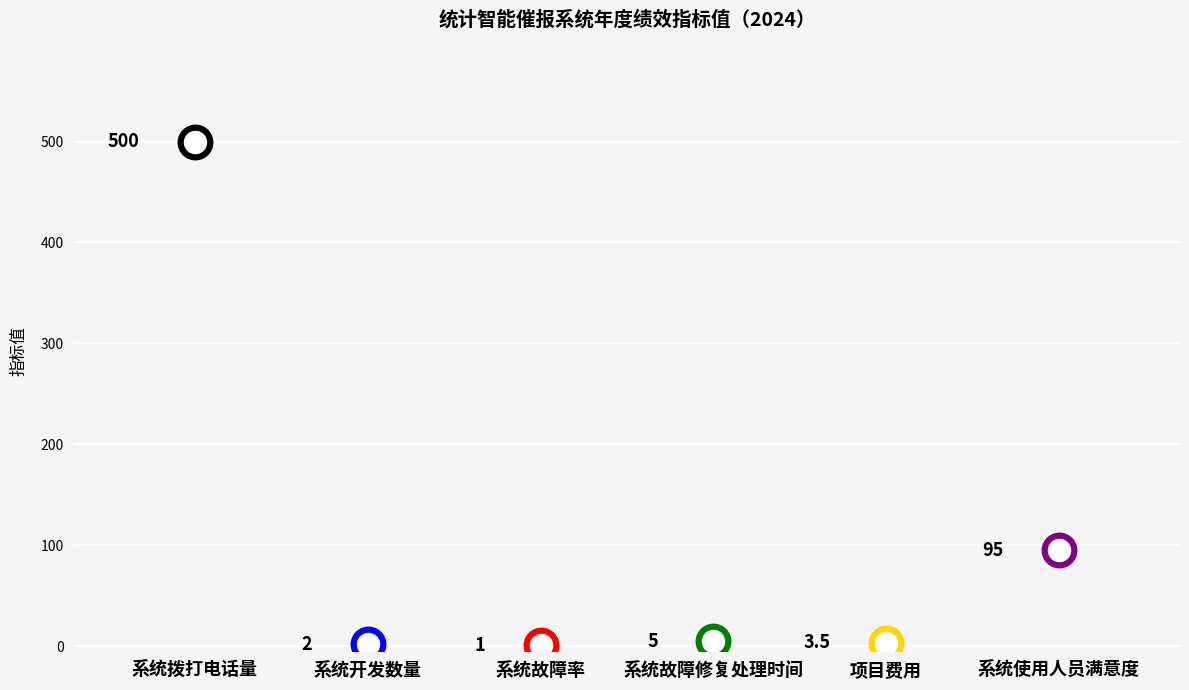

Approximately how many times larger is the value at 系统故障修复处理时间 compared to 项目费用?

1.4